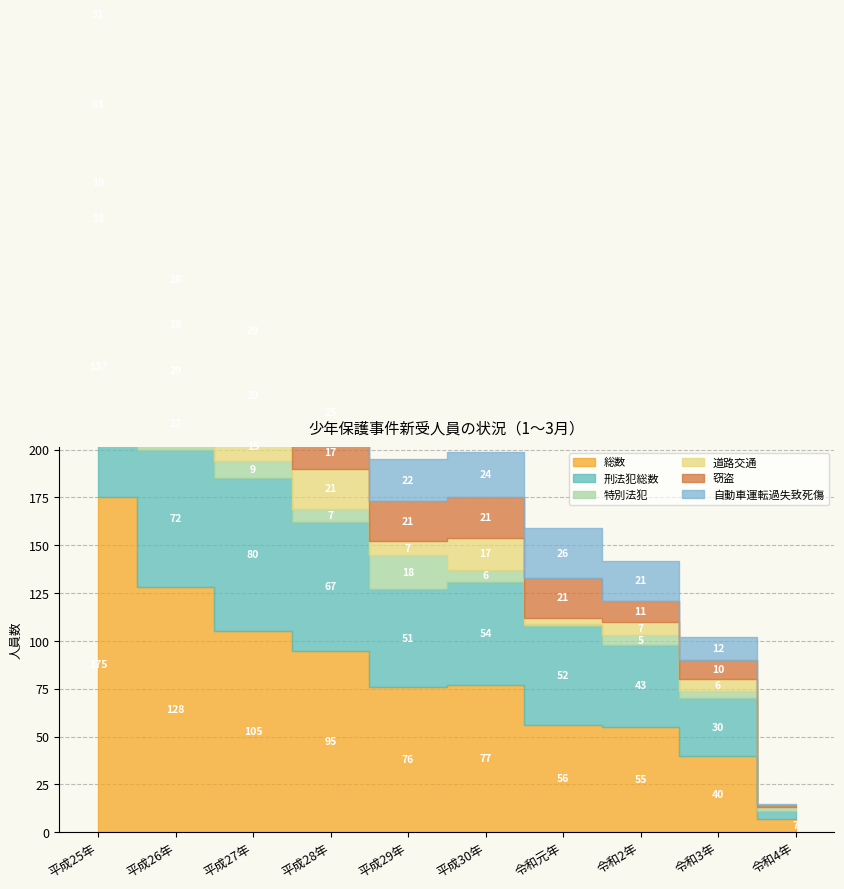

Which series ends up on top after the final intersection of 道路交通 and 窃盗?

窃盗